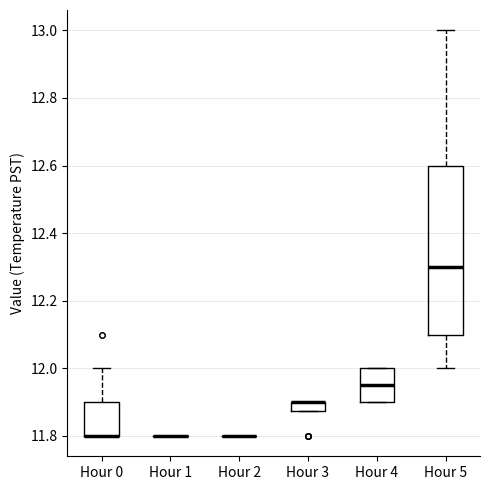

Which box is the tallest, from its lower edge to its upper edge?

Hour 5